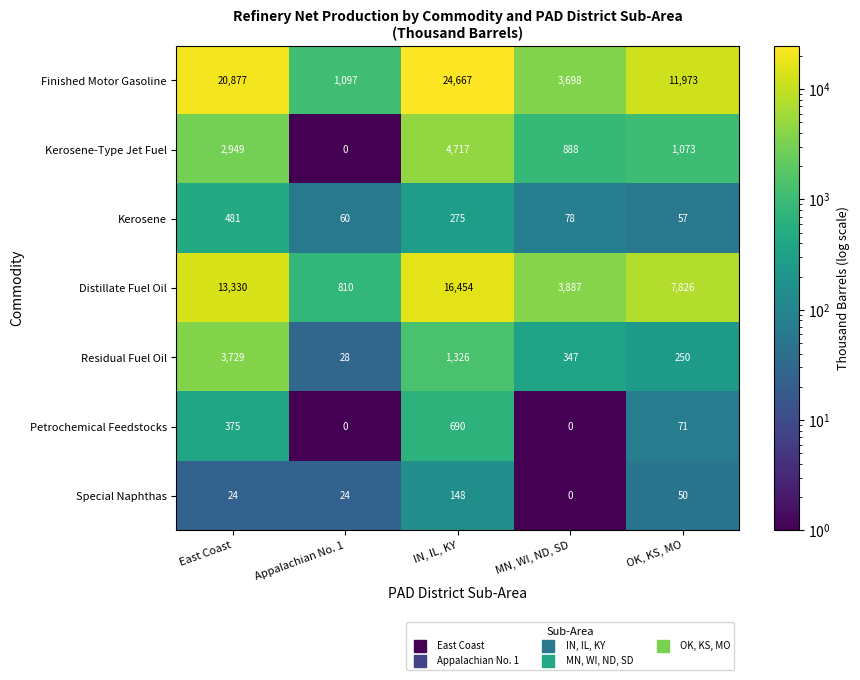

At how many categories does at least one series exceed 6383?

3